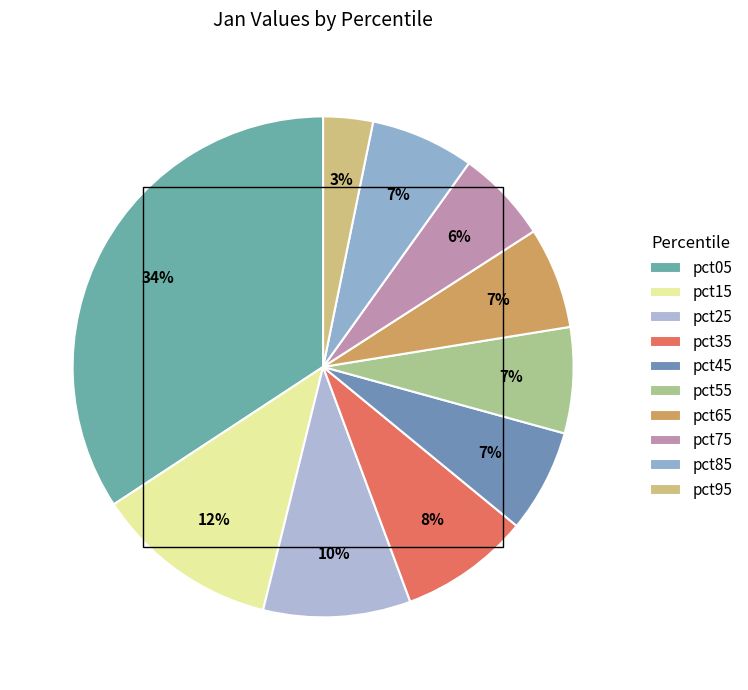

Does pct05 account for over 50% of the chart?

No